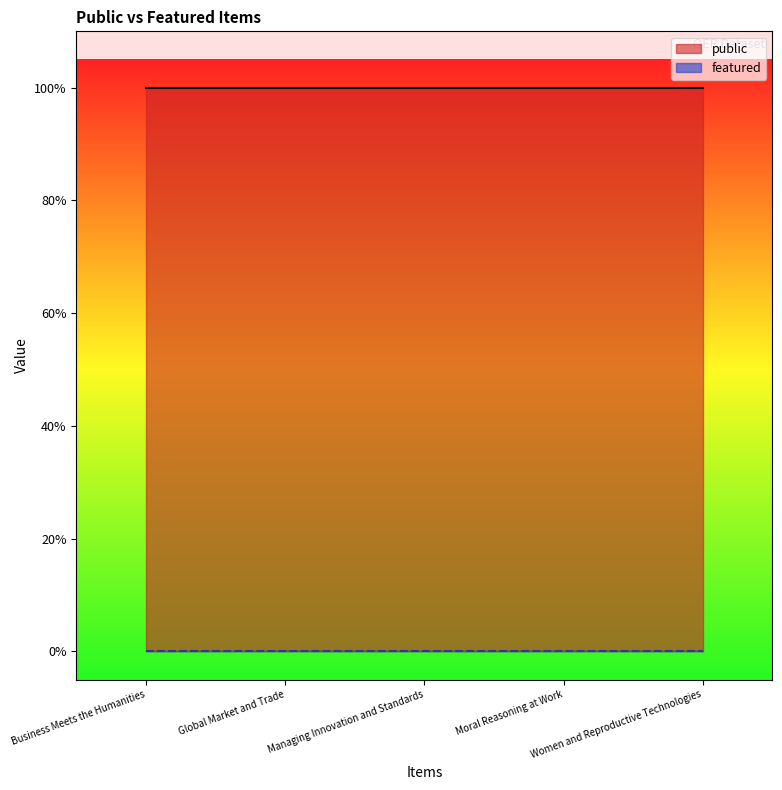

True or false: featured and public intersect in this chart.

False